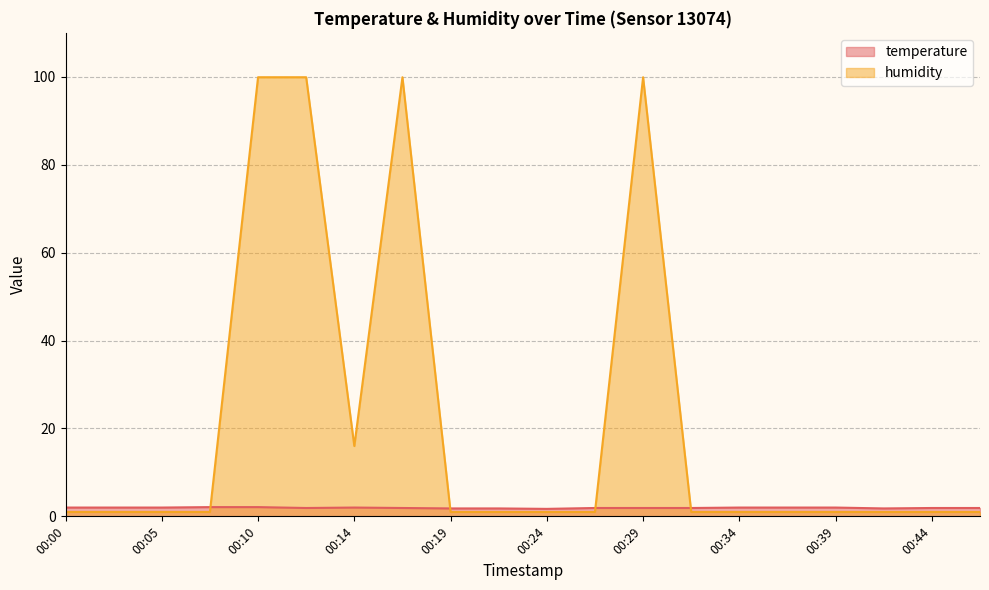

Rank the series by their average value, from lowest to highest.

temperature, humidity